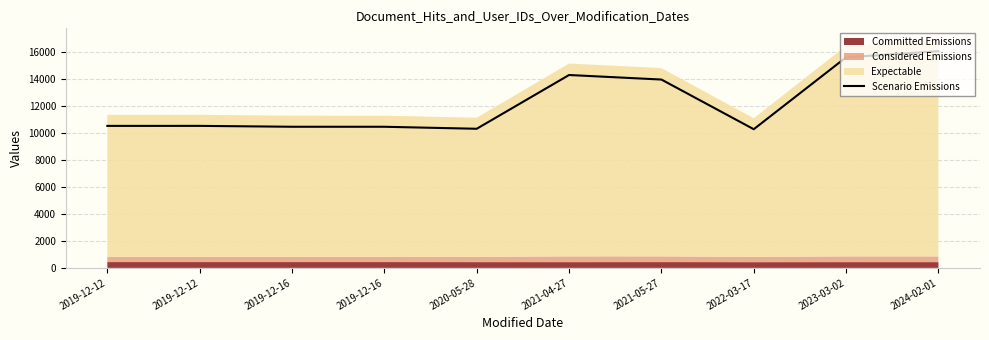

What is the difference between the maximum and minimum values?

5773